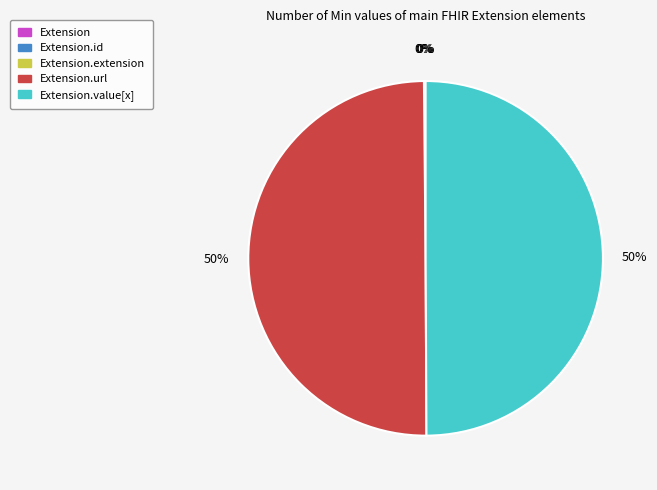

To the nearest percent, what is the difference between the largest and smallest slice percentages?

50%